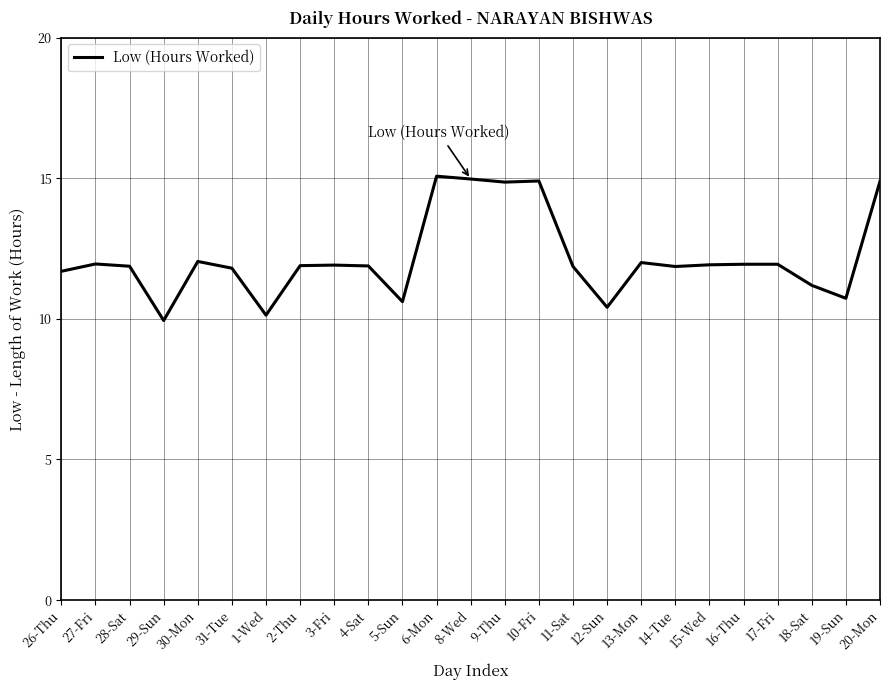

What is the minimum value shown in the chart?

9.9